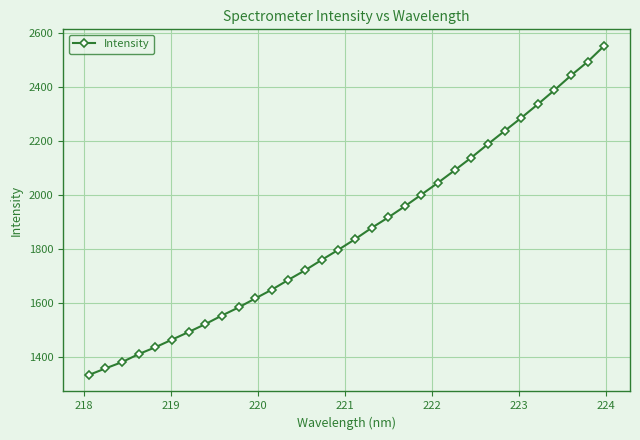

What is the value of the 18th point from the left?

1877.0